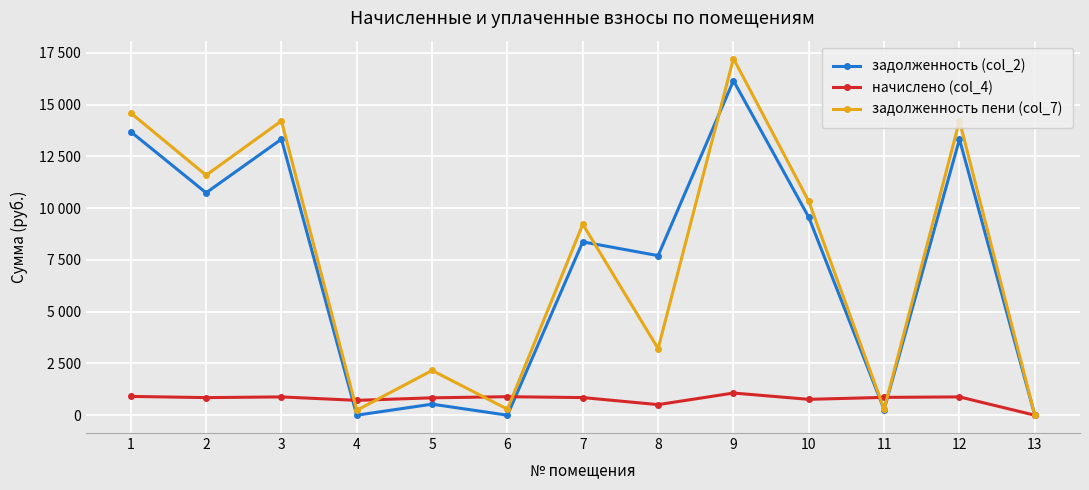

What is the average value of the задолженность (col_2) series?

7205.4